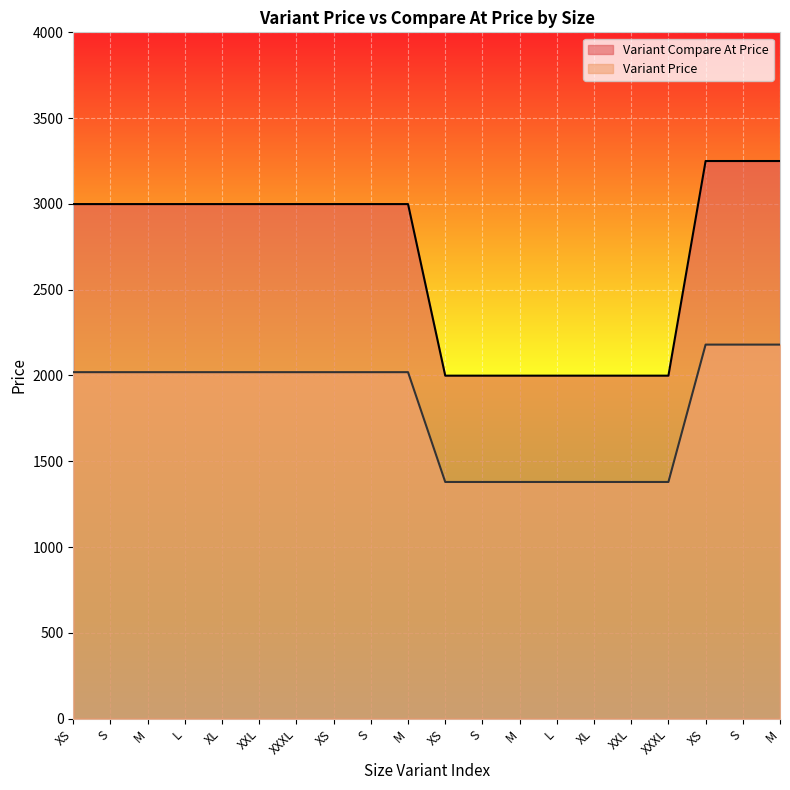

How many lines are shown in the chart?

2